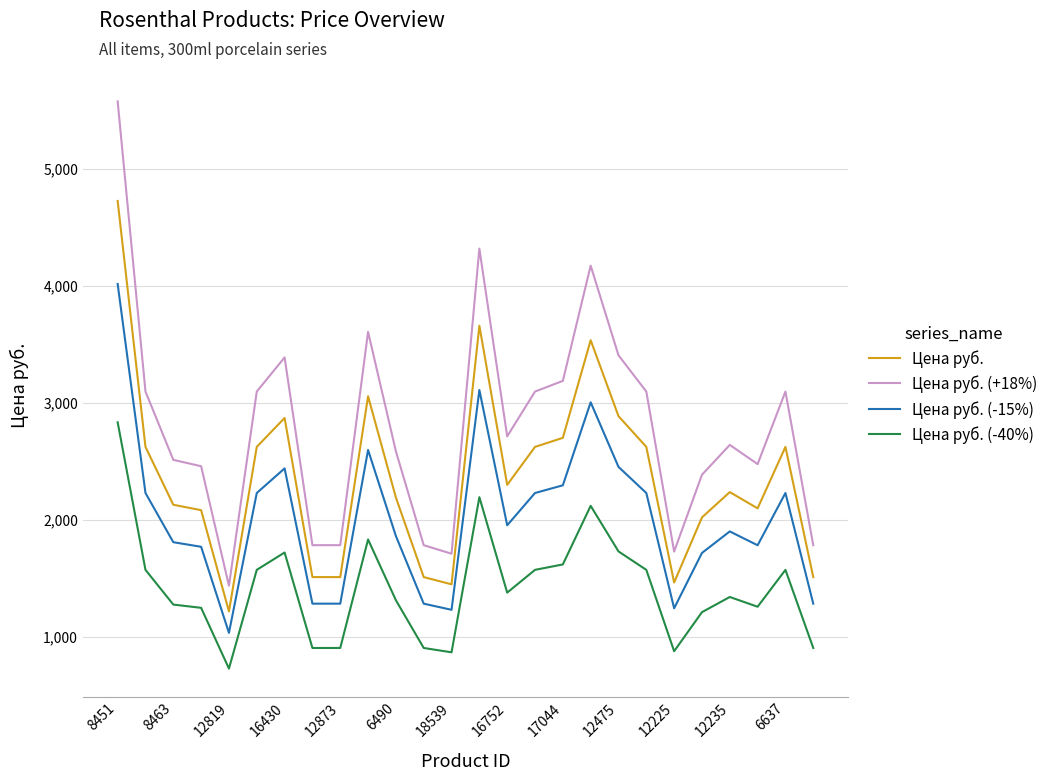

True or false: Цена руб. (-15%) and Цена руб. cross at least once.

False